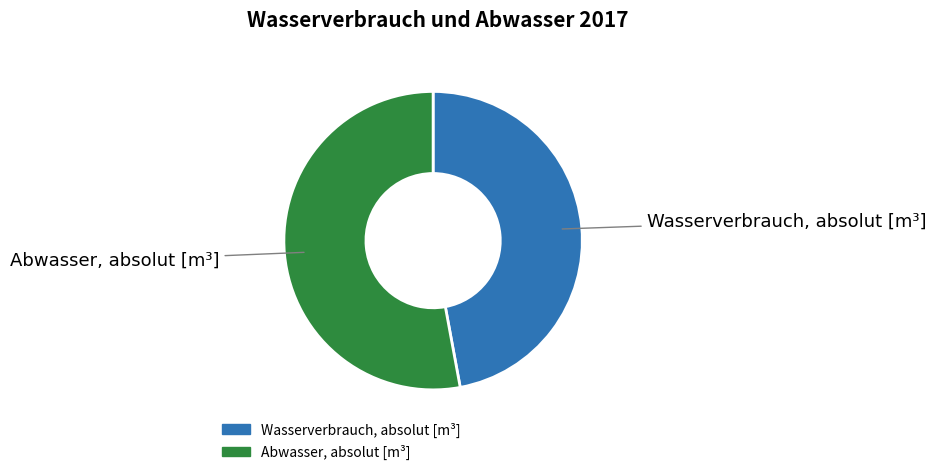

Is it true that Wasserverbrauch, absolut [m³] is 61% of the pie?

False